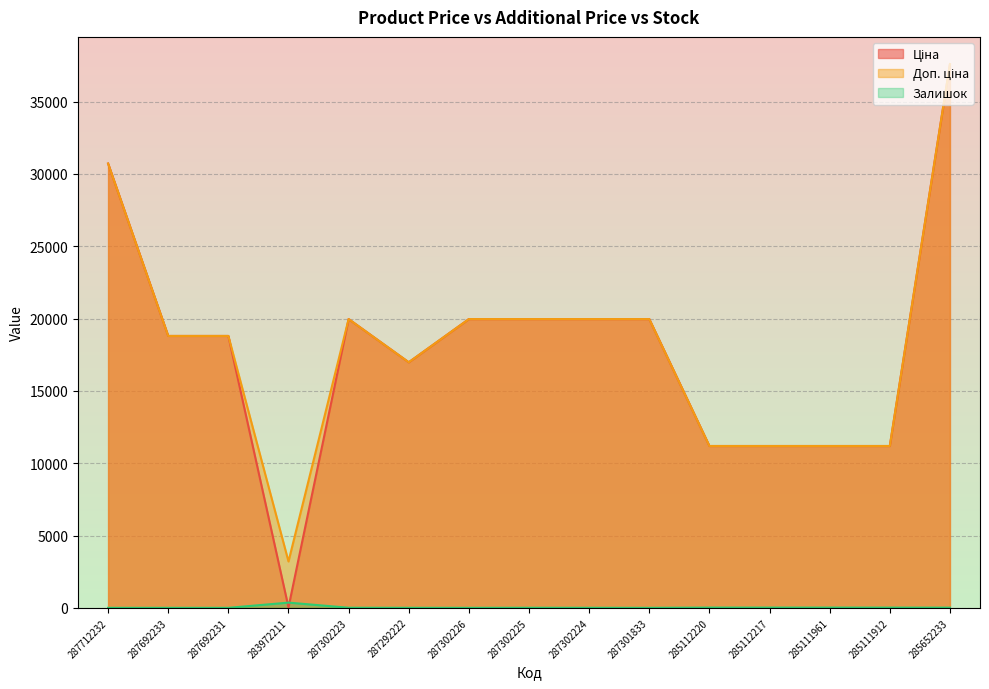

How many interior local valleys does the Доп. ціна series have?

2